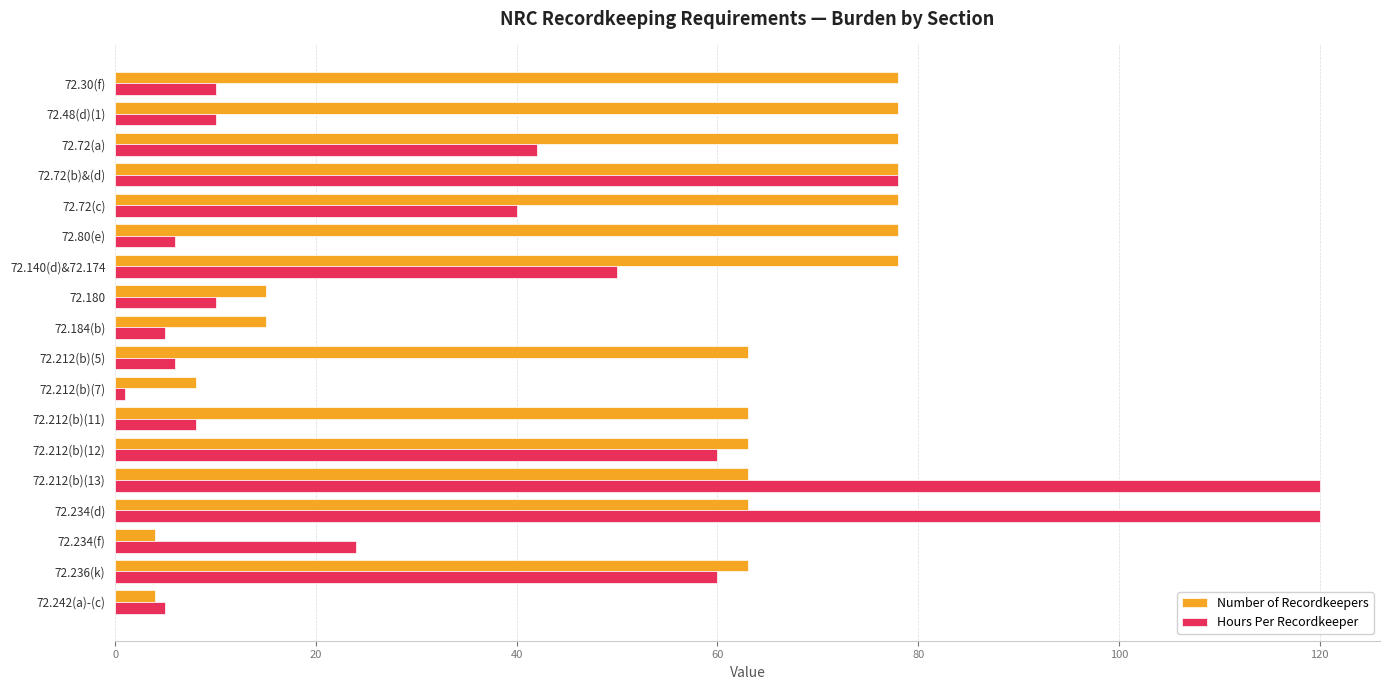

How many data points in Hours Per Recordkeeper are less than 24?

9